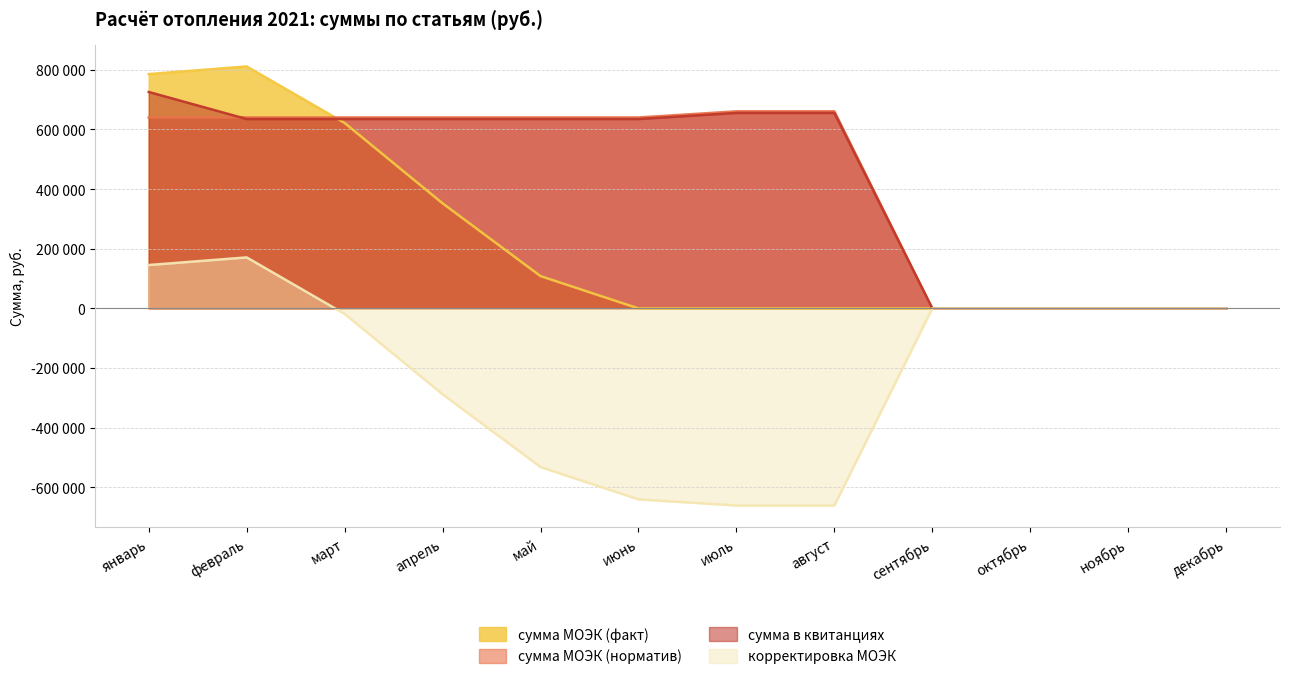

What are all the series names shown in the legend?

сумма МОЭК (факт), сумма МОЭК (норматив), сумма в квитанциях, корректировка МОЭК